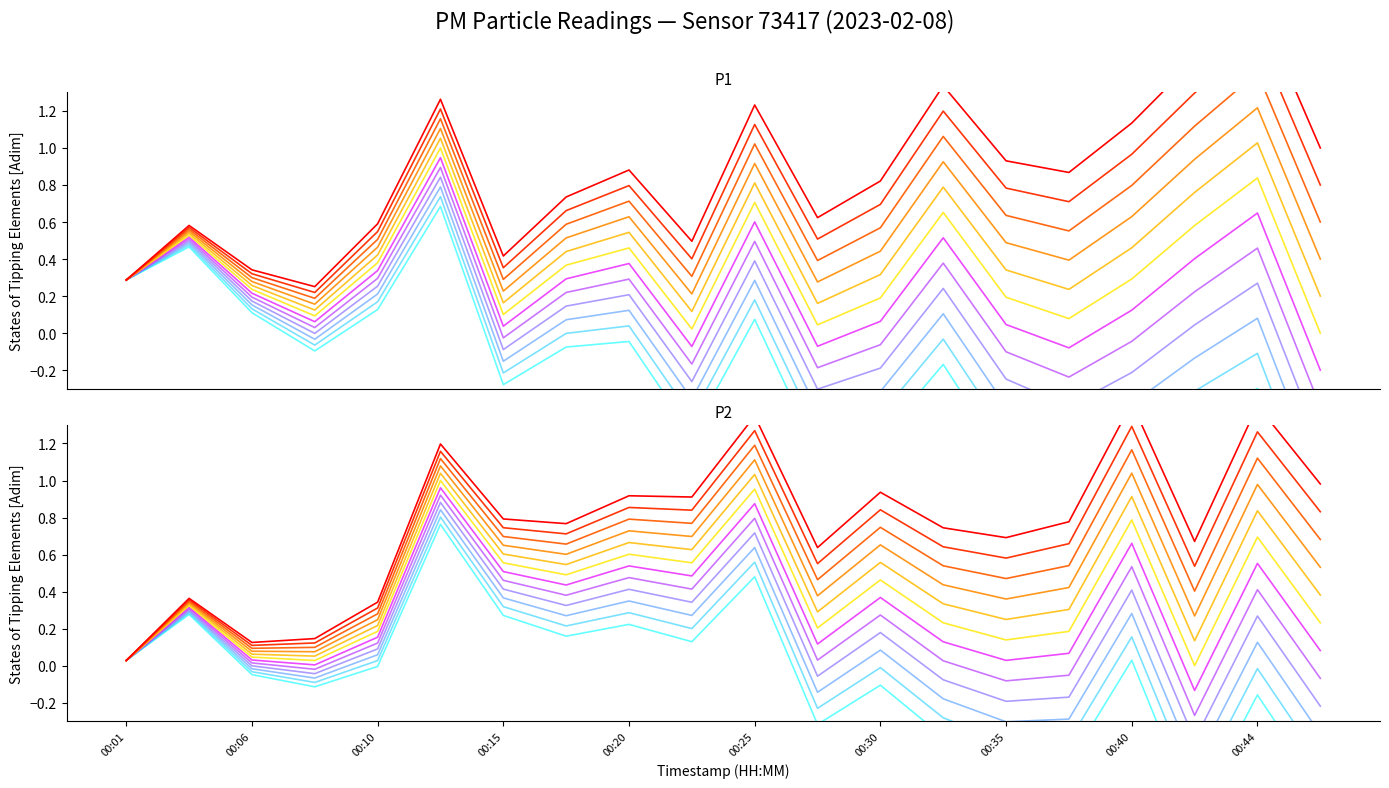

List the series in order of their overall mean, lowest first.

P2, P1